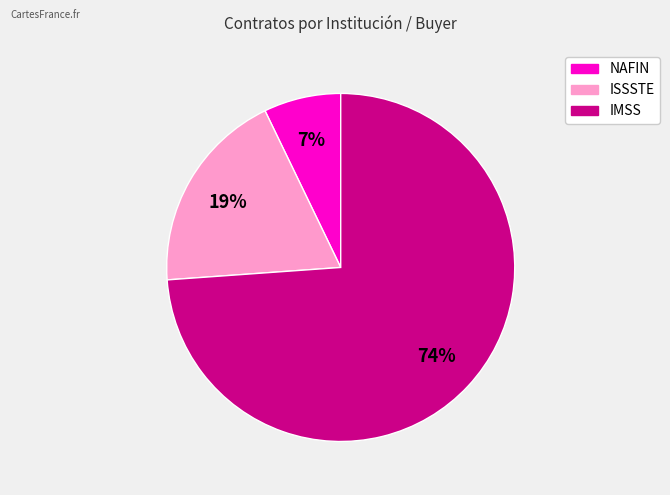

How many slices are in this pie chart?

3